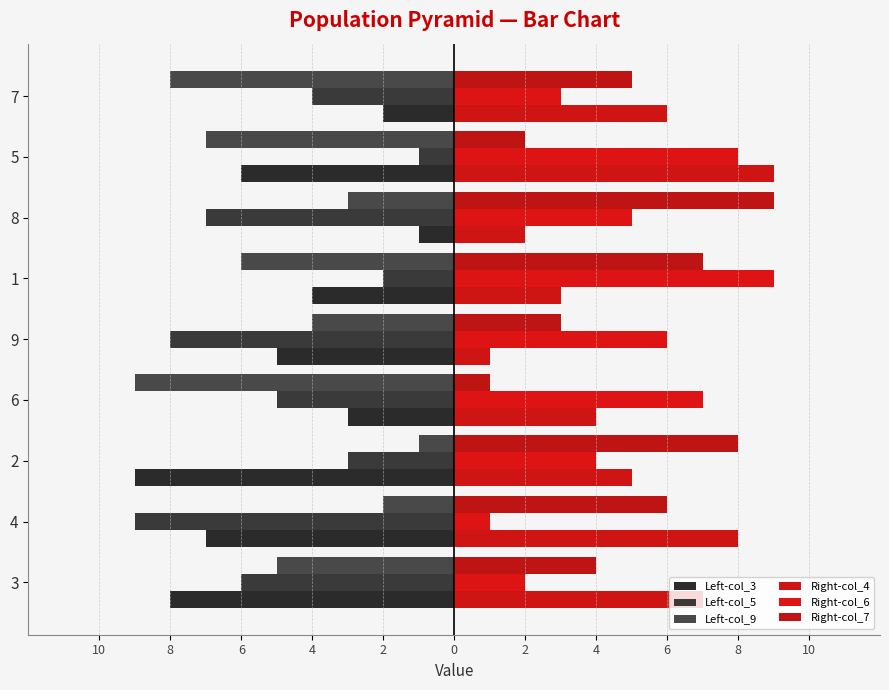

Which series has the largest total across all categories?

Right-col_4